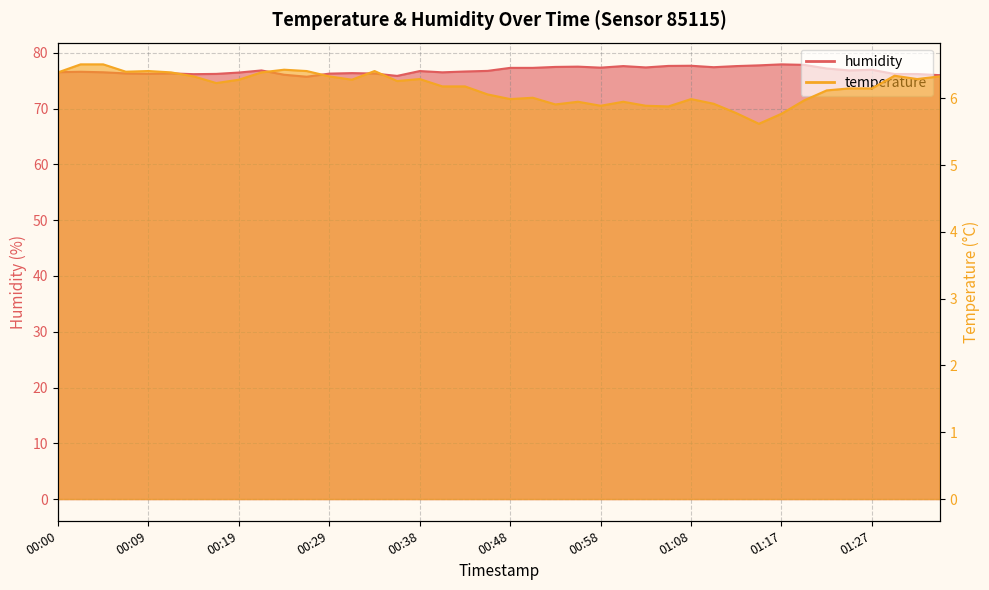

What is the difference between the second highest and minimum values in the humidity series?

2.1